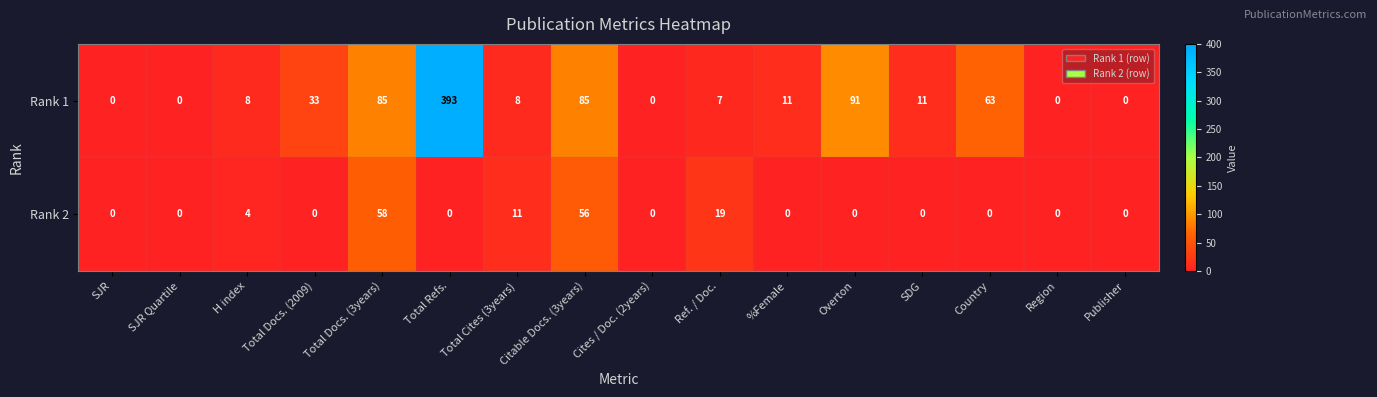

Which series has the largest range (max minus min)?

Rank 1